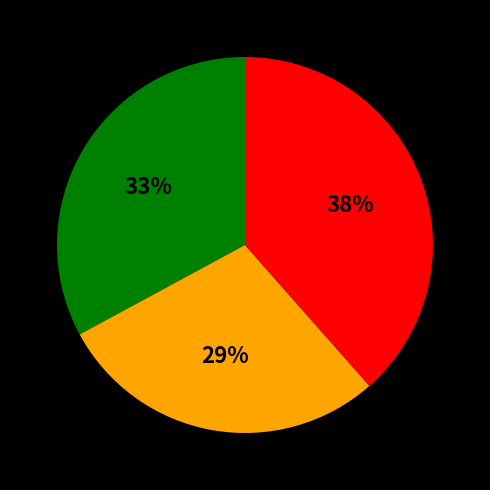

To the nearest percent, what is the average slice percentage?

33%